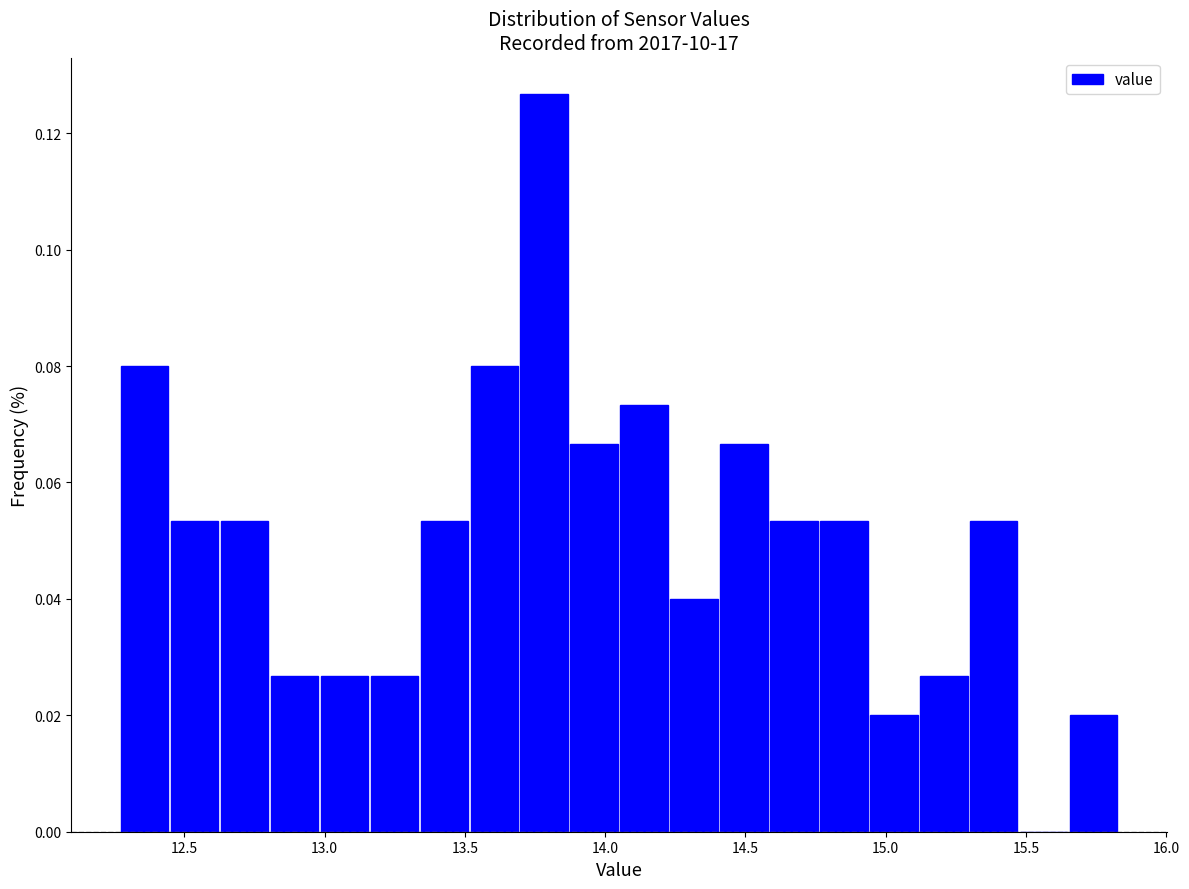

Read against the x-axis, roughly where is the centre of the tallest bar?

13.80